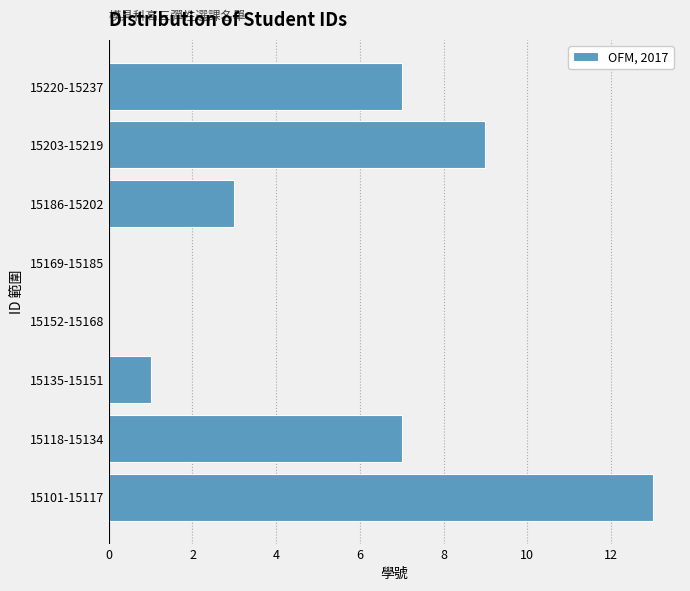

Reading bottom to top, extract all data points from this chart.

15101-15117=13	15118-15134=7	15135-15151=1	15152-15168=0	15169-15185=0	15186-15202=3	15203-15219=9	15220-15237=7